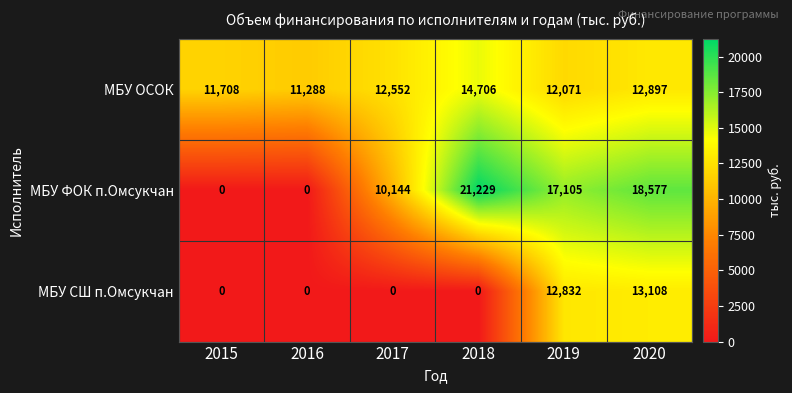

List the series in order of their peak value, highest first.

МБУ ФОК п.Омсукчан, МБУ ОСОК, МБУ СШ п.Омсукчан